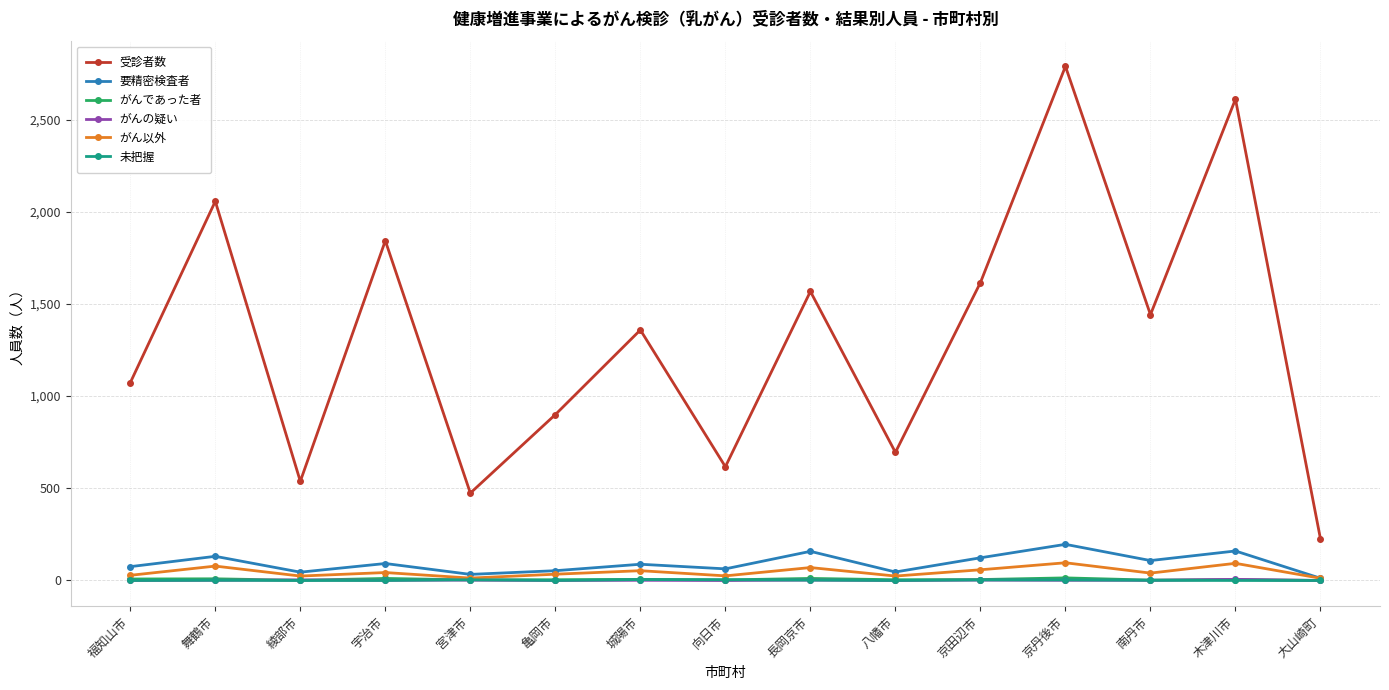

The value of 要精密検査者 at 舞鶴市 is 131. True or false?

True